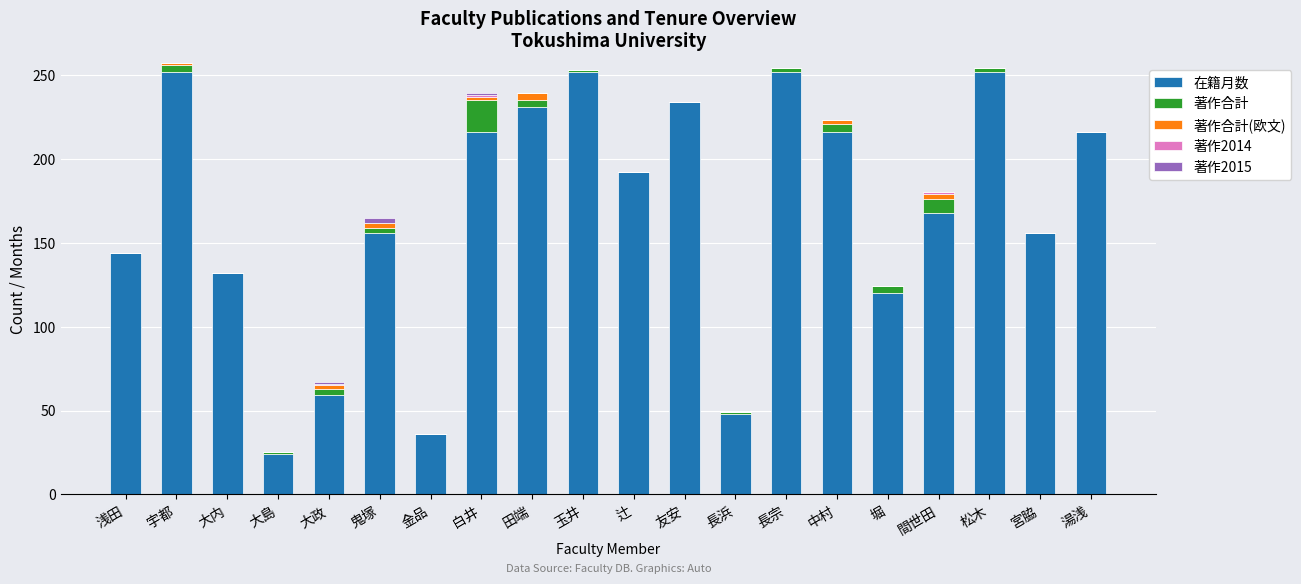

How many categories are shown in the chart?

20